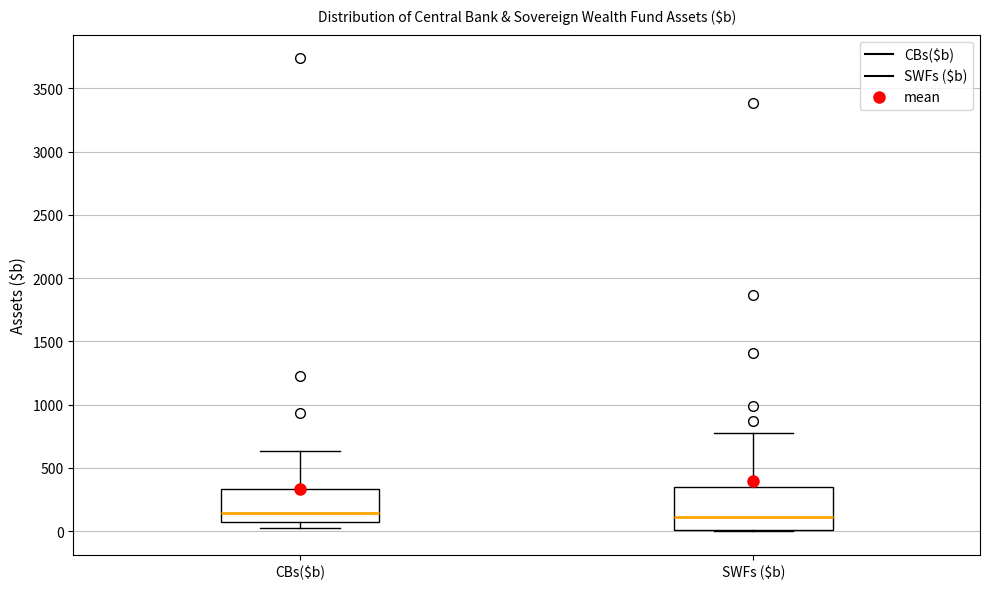

Where does the upper whisker of the box for SWFs ($b) end on the y-axis? The values are not printed on the chart, so give them approximately, as read against the axis.

750